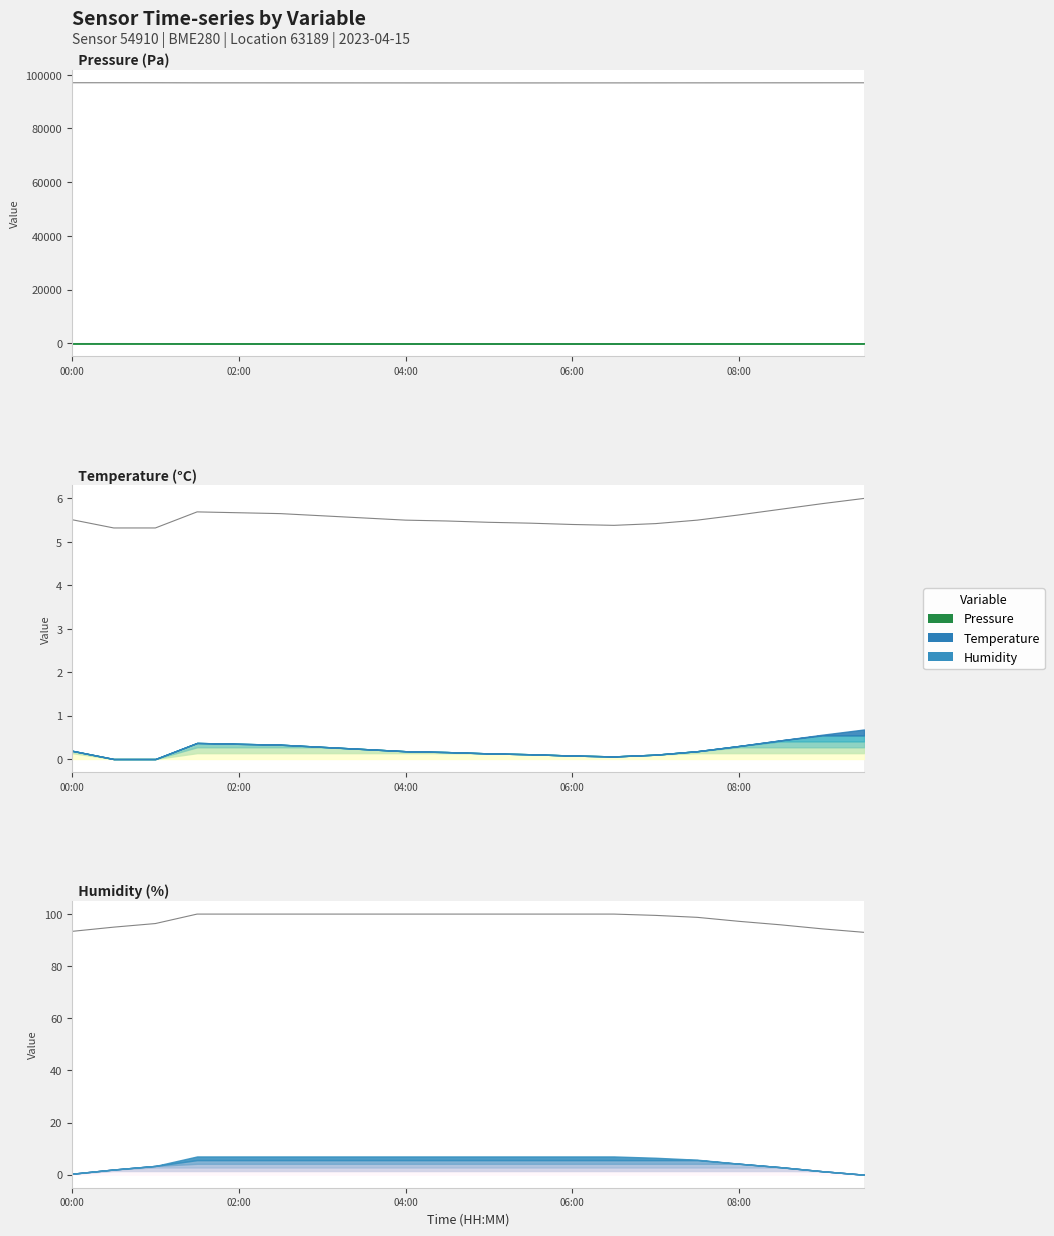

Is the value of humidity_line at 16 greater than the value of pressure_line at 19?

No